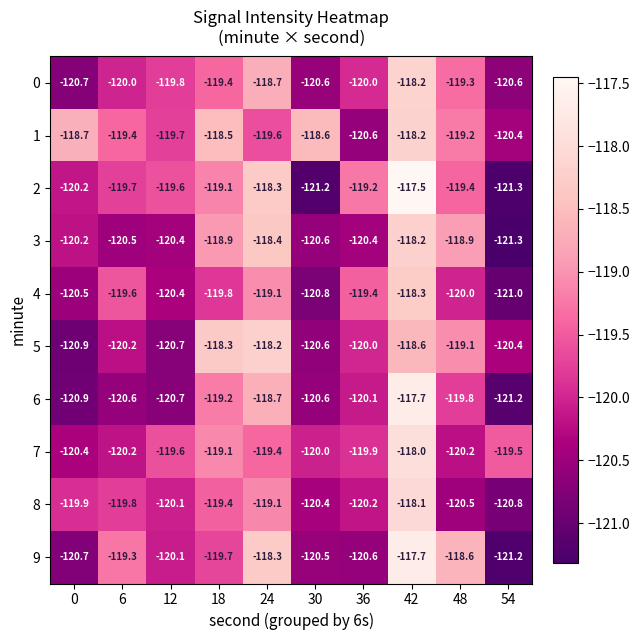

Where does the 2 series first go above -119?

24